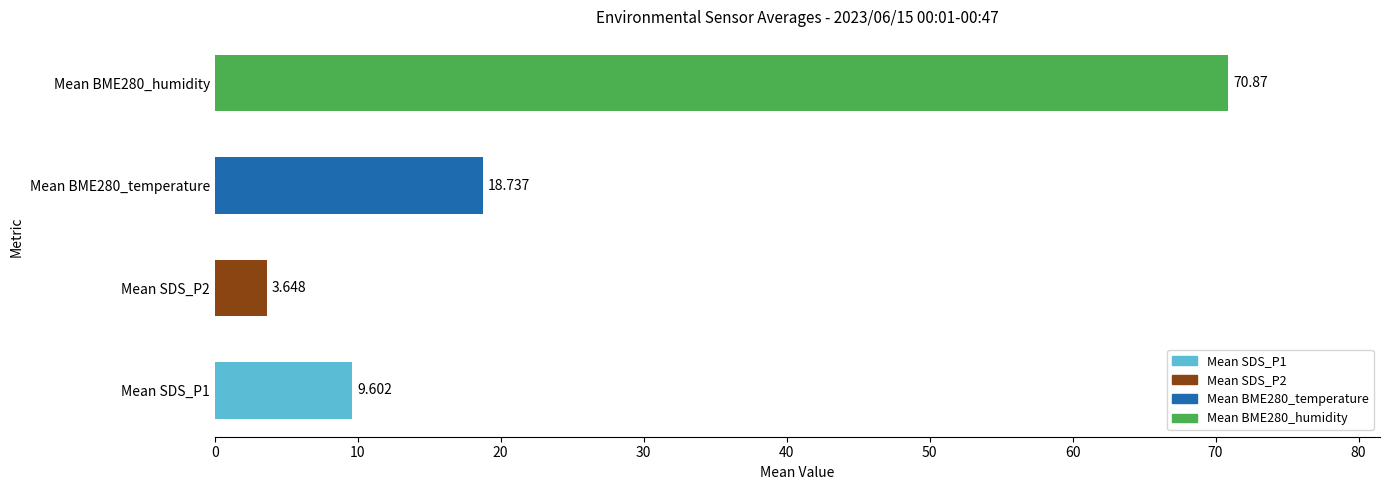

How many bars are there in total?

4